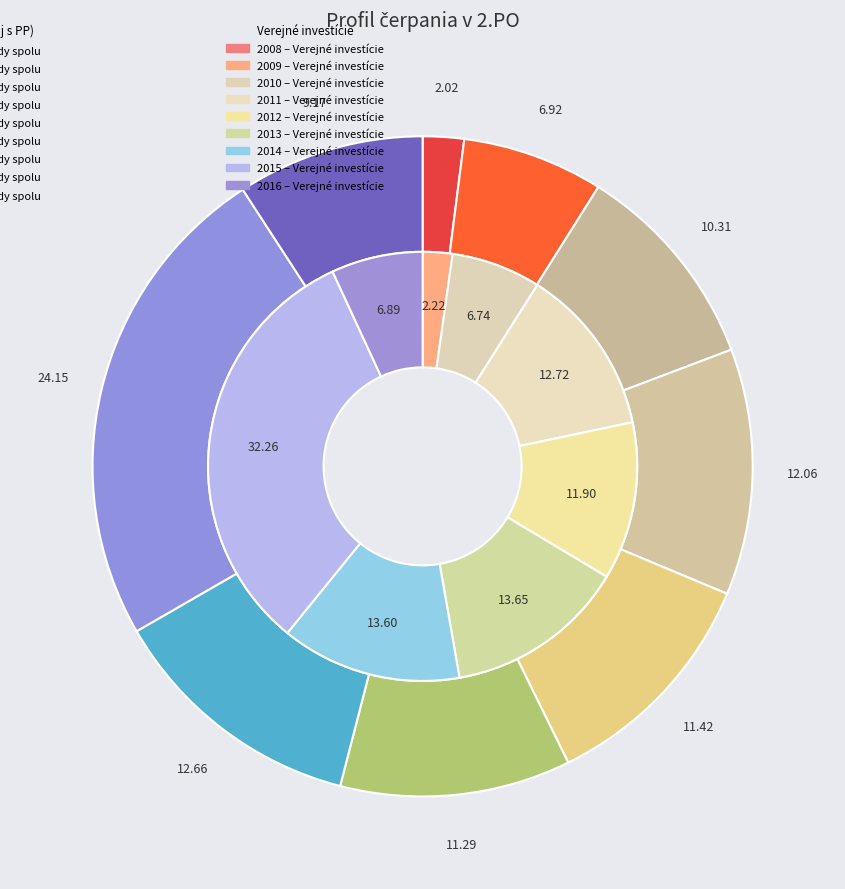

How many segments does this pie chart have?

9